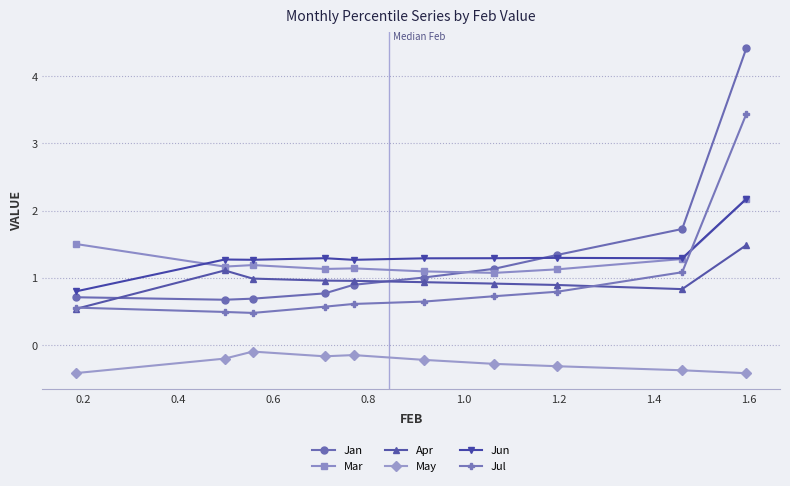

How many times do Jul and Jun cross each other?

1